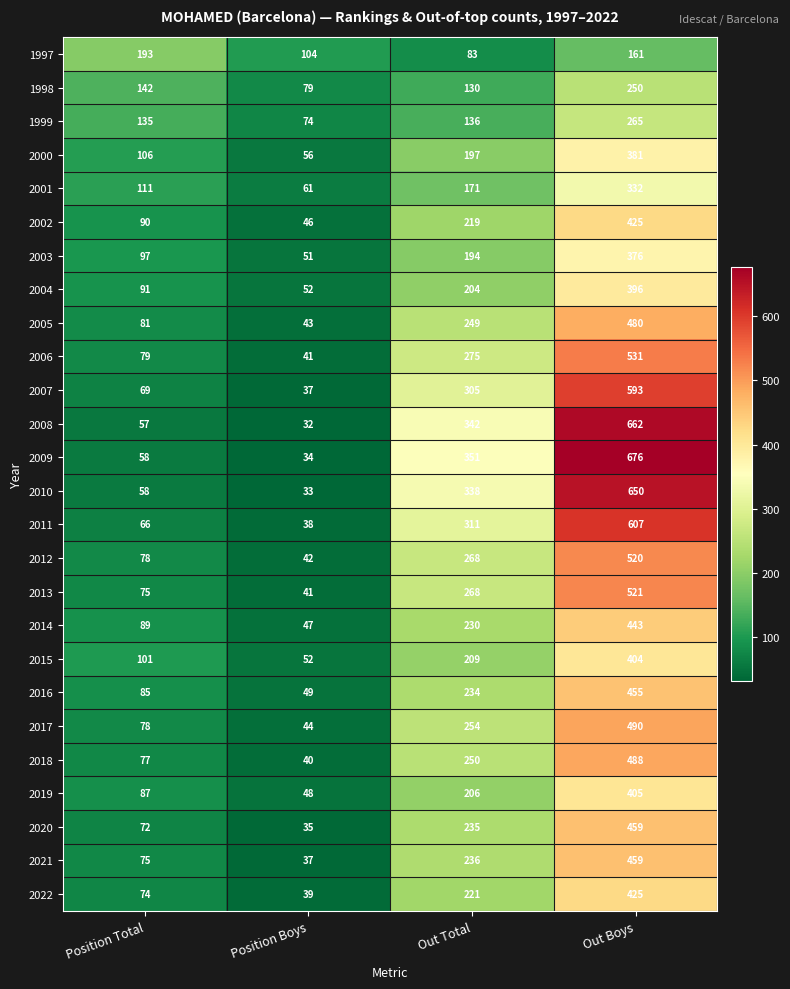

What is the difference between the maximum and minimum values in the 2010 series?

617